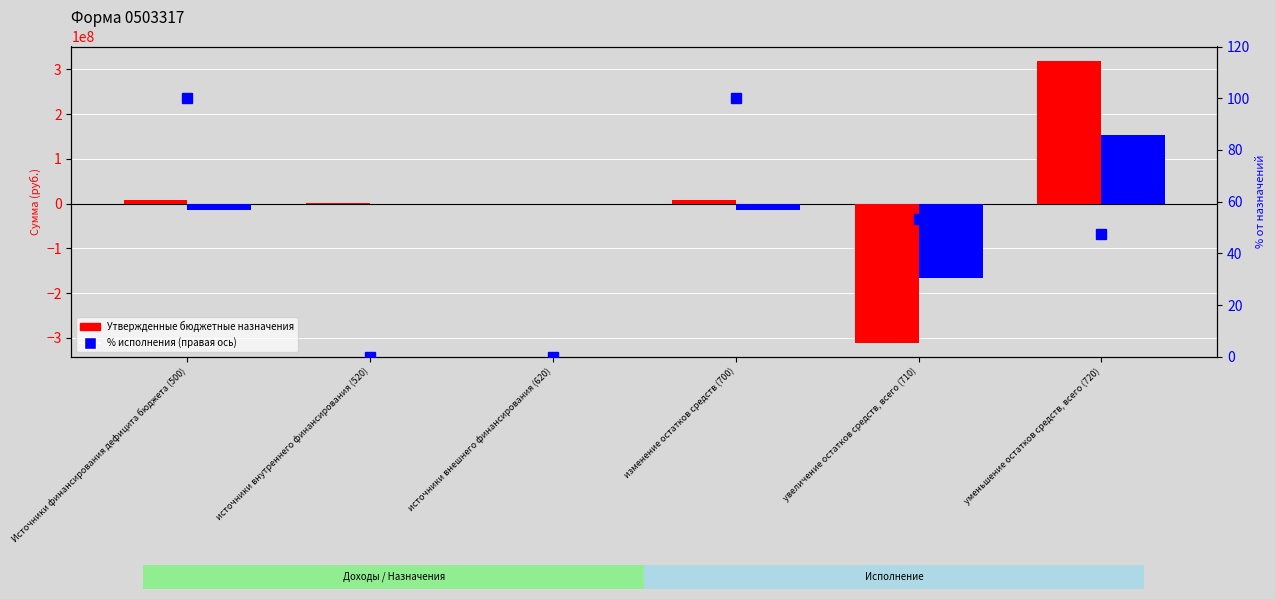

Which series has the widest spread of values?

Утвержденные бюджетные назначения